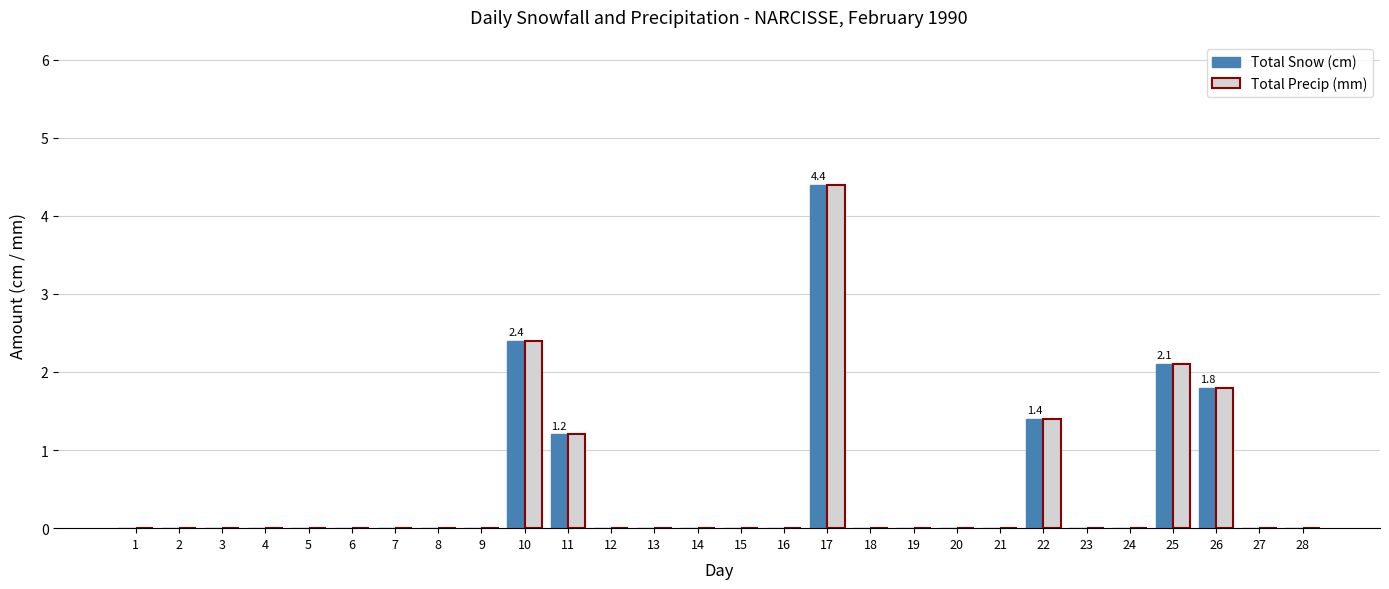

Reading left to right, what are all the values shown in this chart?

Total Snow (cm): 1=0.0	2=0.0	3=0.0	4=0.0	5=0.0	6=0.0	7=0.0	8=0.0	9=0.0	10=2.4	11=1.2	12=0.0	13=0.0	14=0.0	15=0.0	16=0.0	17=4.4	18=0.0	19=0.0	20=0.0	21=0.0	22=1.4	23=0.0	24=0.0	25=2.1	26=1.8	27=0.0	28=0.0
Total Precip (mm): 1=0.0	2=0.0	3=0.0	4=0.0	5=0.0	6=0.0	7=0.0	8=0.0	9=0.0	10=2.4	11=1.2	12=0.0	13=0.0	14=0.0	15=0.0	16=0.0	17=4.4	18=0.0	19=0.0	20=0.0	21=0.0	22=1.4	23=0.0	24=0.0	25=2.1	26=1.8	27=0.0	28=0.0